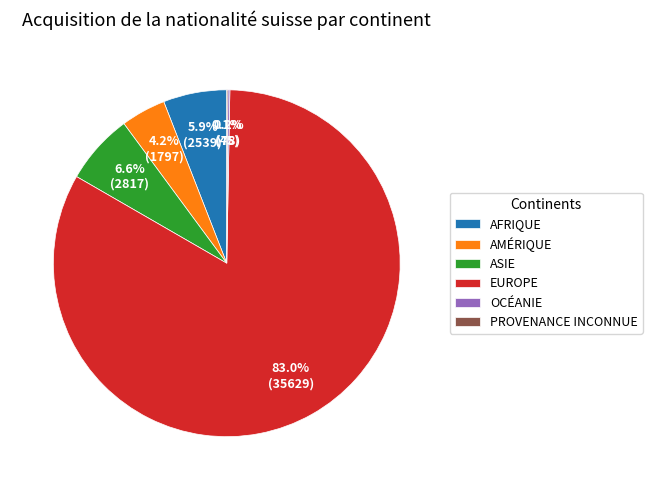

Is the sum of EUROPE and AFRIQUE greater than half?

Yes